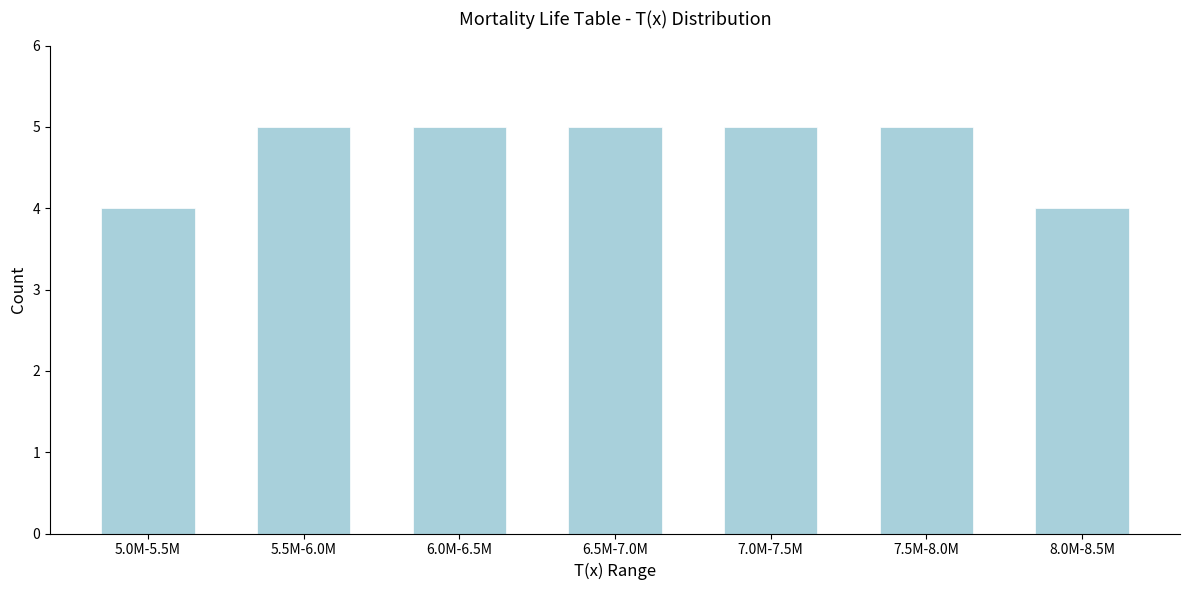

Reading right to left, transcribe all the data shown in this chart.

8.0M-8.5M=4	7.5M-8.0M=5	7.0M-7.5M=5	6.5M-7.0M=5	6.0M-6.5M=5	5.5M-6.0M=5	5.0M-5.5M=4